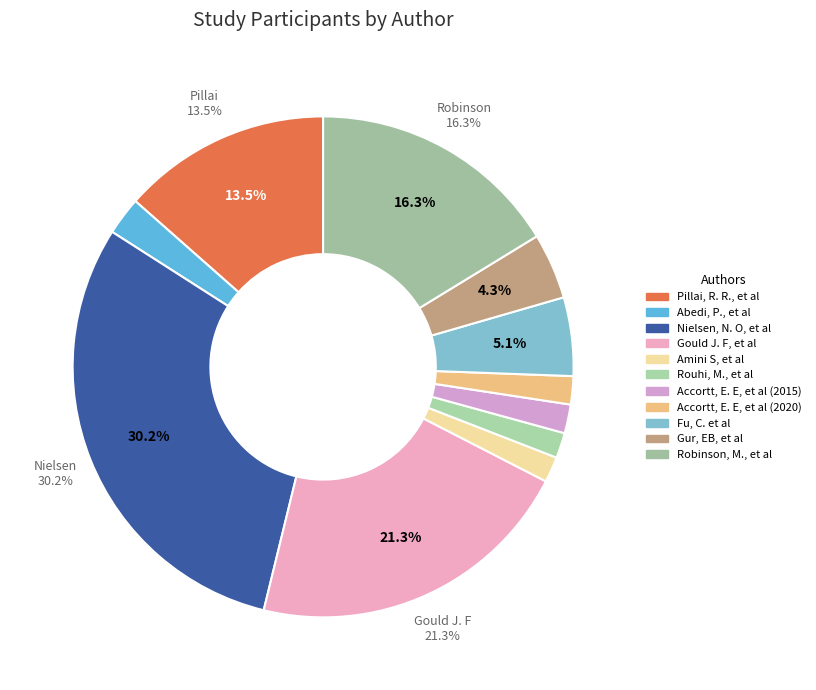

How many slices are in this pie chart?

11